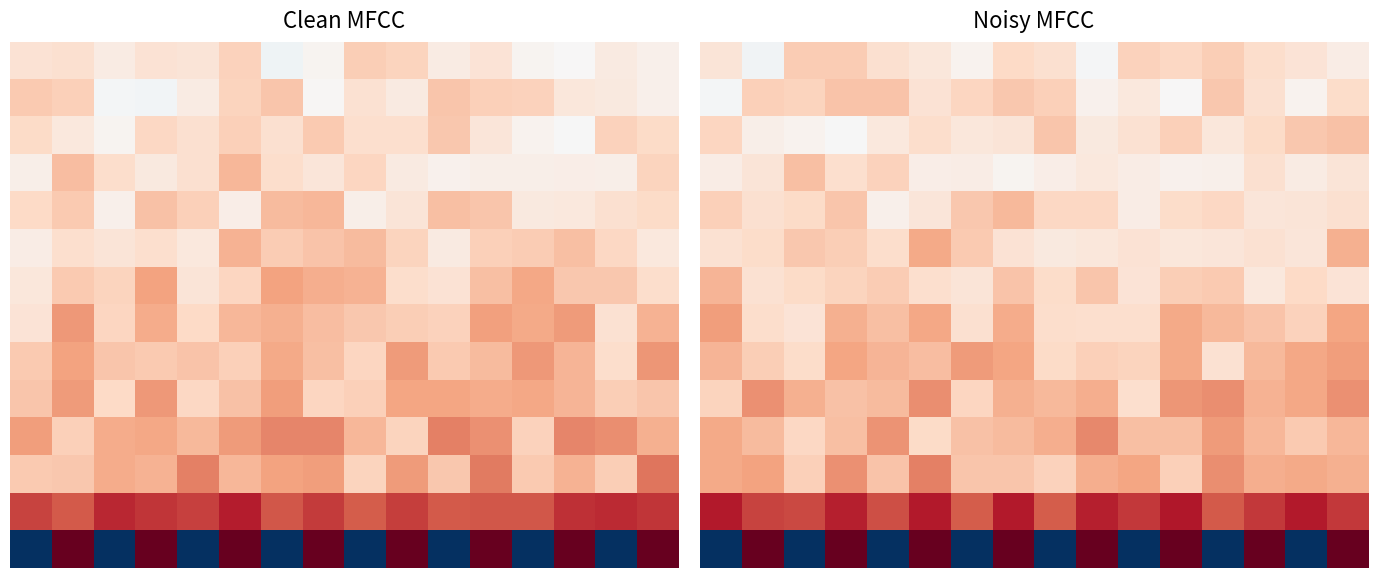

What is the total value across all series at 14?

8.2